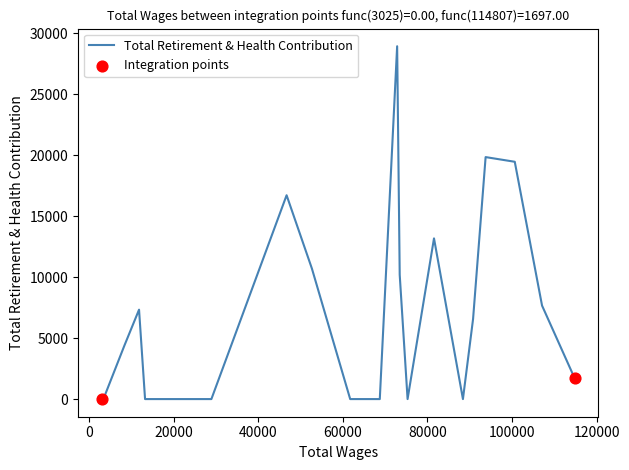

Approximately how many times larger is the value at 100643.0 compared to 72849.0?

0.7